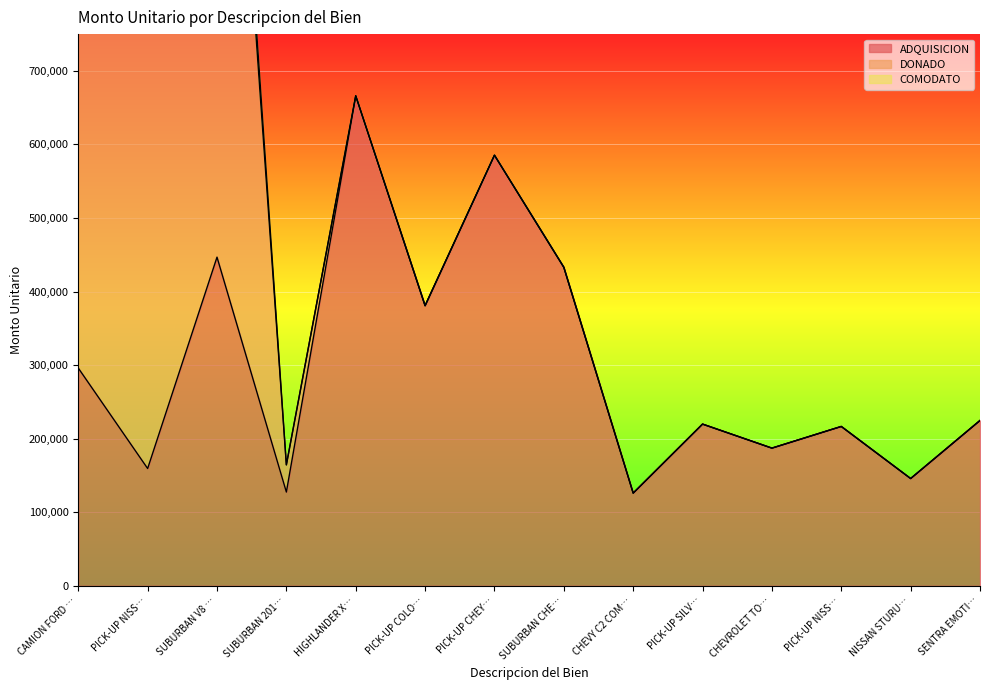

Is the value of DONADO at NISSAN STURU GSI greater than the value of ADQUISICION at CHEVY C2 COMFORT?

No